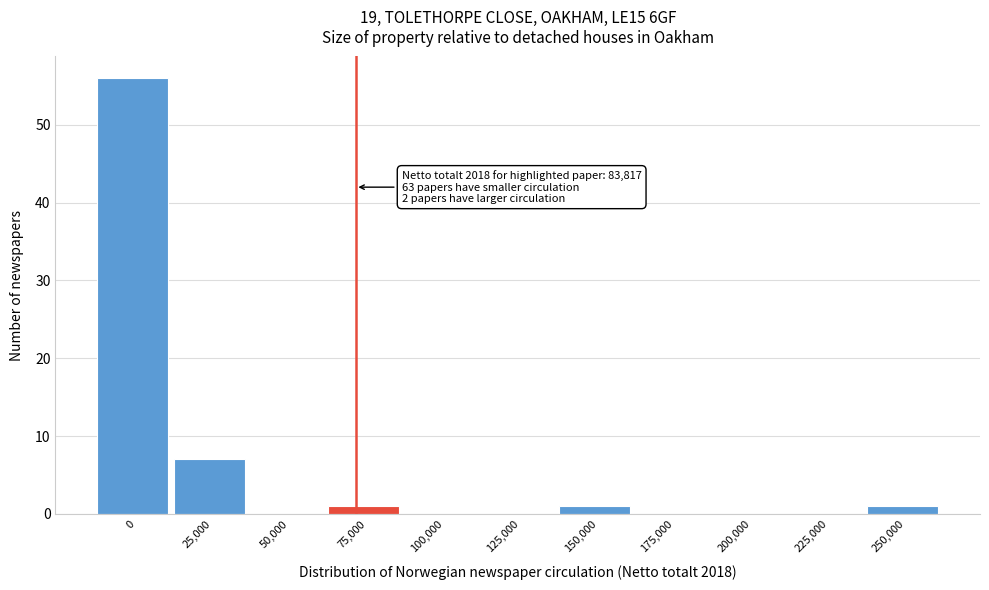

Reading left to right, list all the values displayed in this chart.

0=56	25,000=7	50,000=0	75,000=1	100,000=0	125,000=0	150,000=1	175,000=0	200,000=0	225,000=0	250,000=1